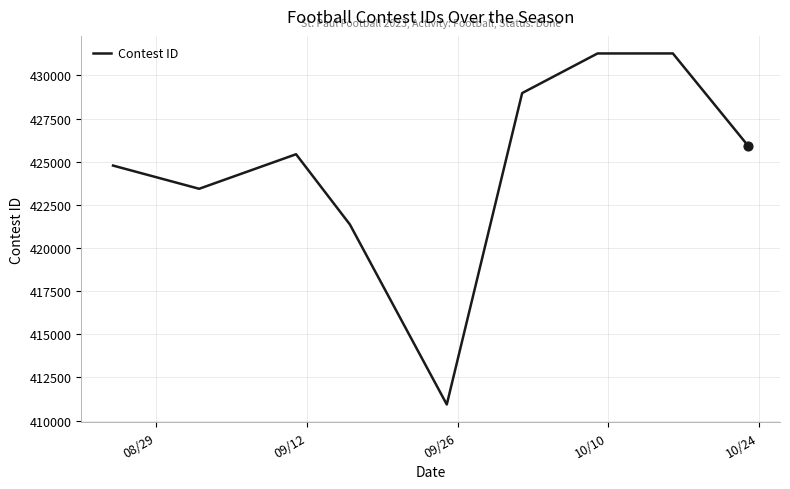

What is the minimum value shown in the chart?

410932